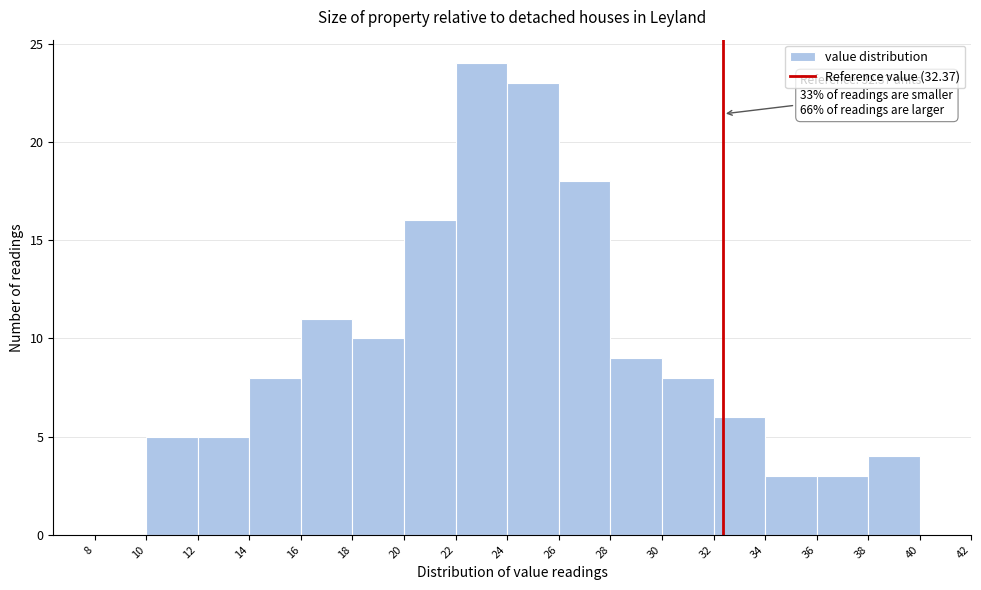

Over which range of the x-axis is the bar tallest?

22 to 24